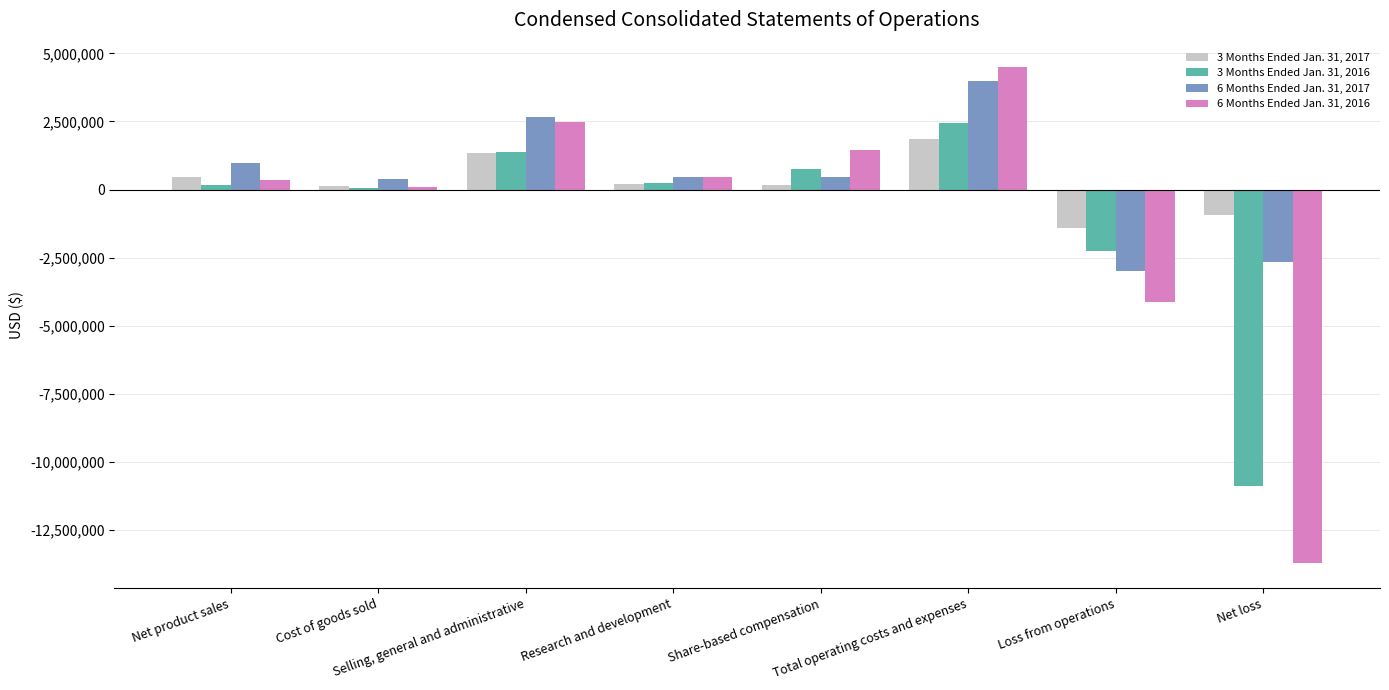

How many positive values does the 6 Months Ended Jan. 31, 2017 series have?

6